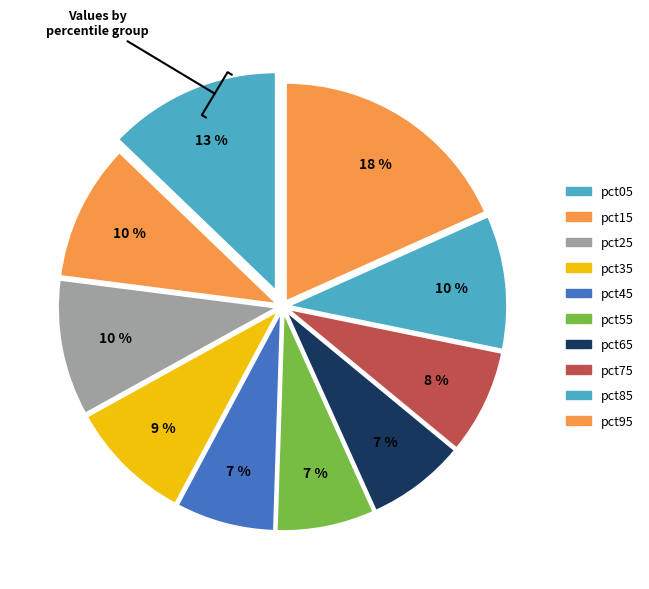

Count the number of slices in the pie.

10